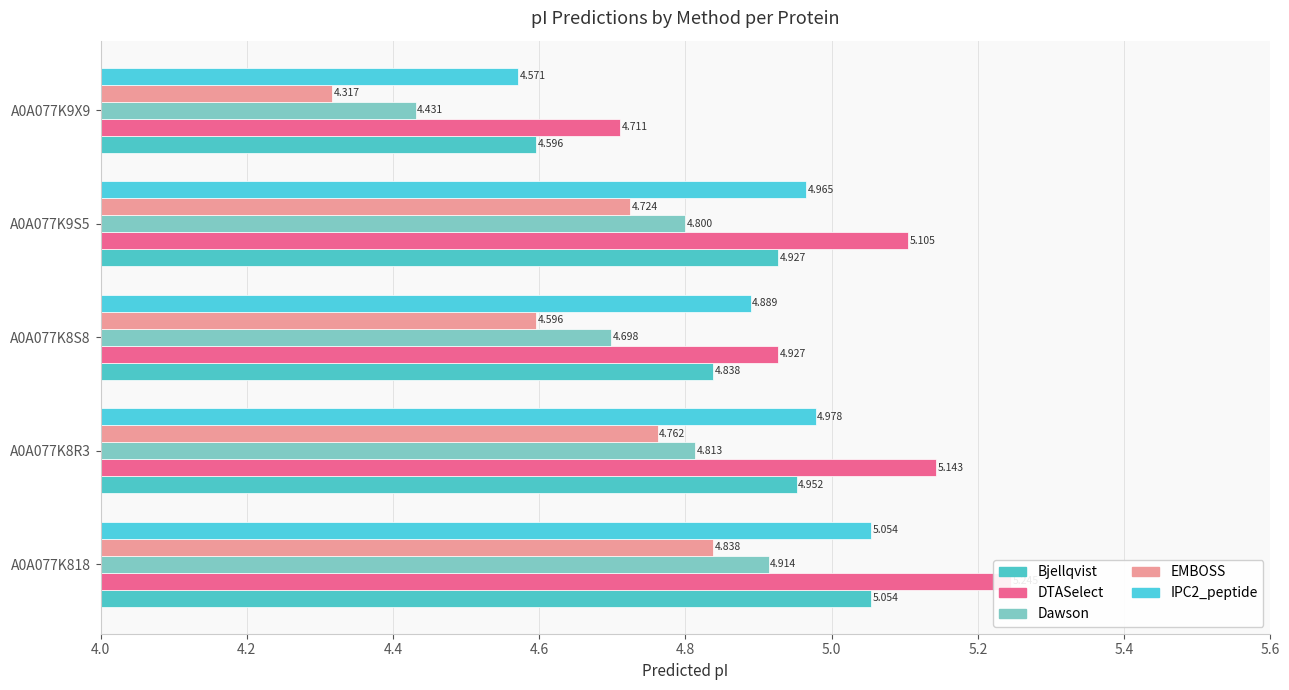

What is the sum of all IPC2_peptide values?

24.5